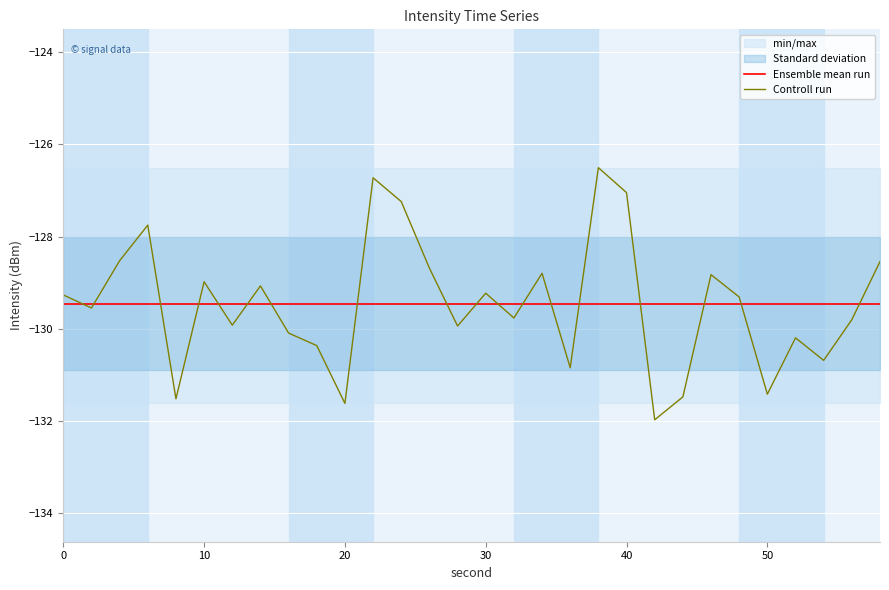

Which series has the largest total across all categories?

Controll run